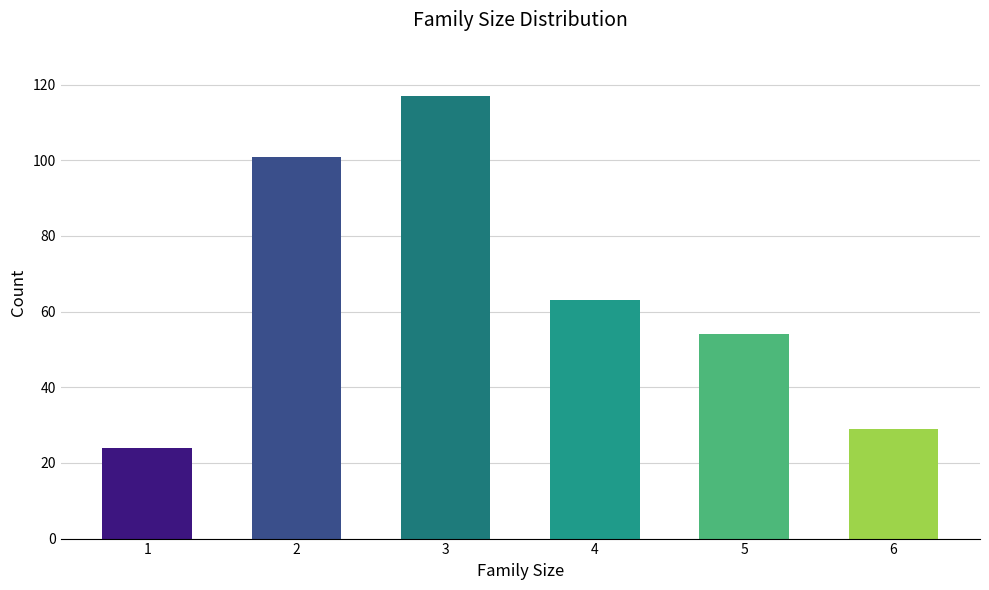

List the labels in order of value, smallest first.

1, 6, 5, 4, 2, 3